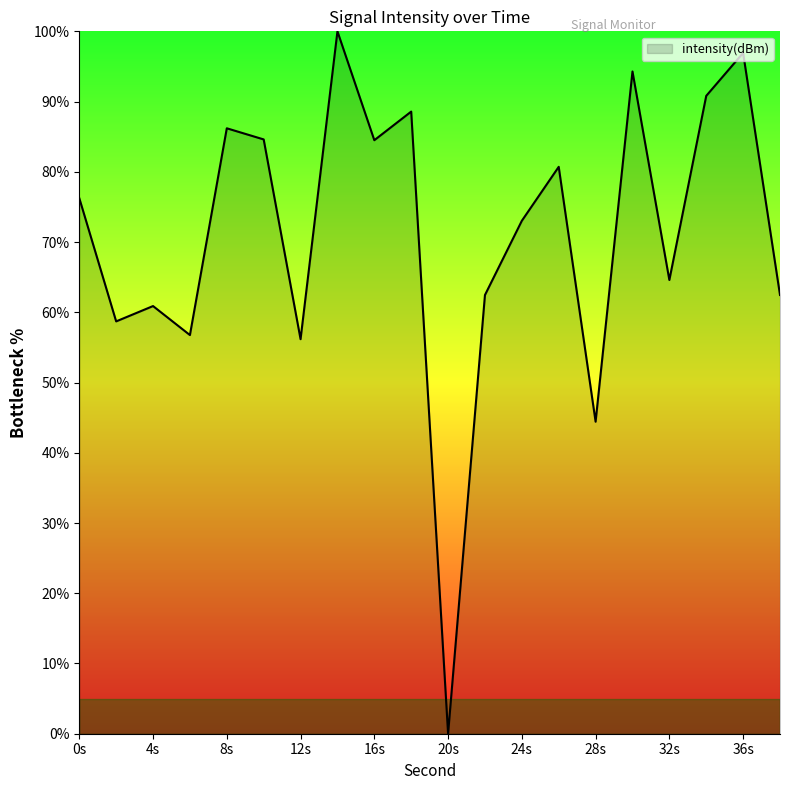

True or false: the data has more than 1 interior local peaks.

True